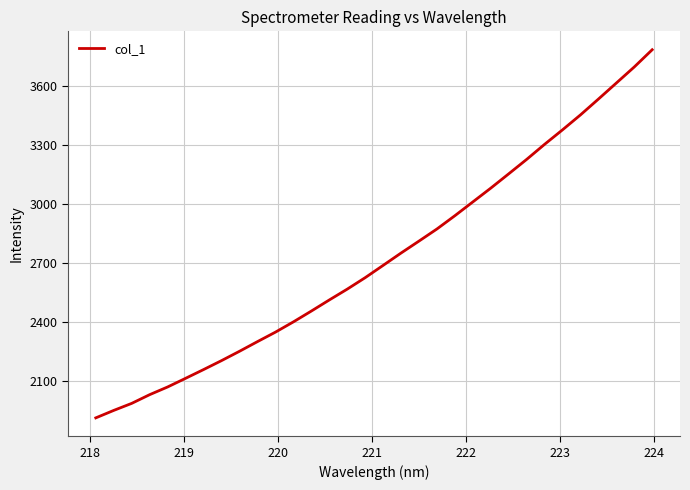

What is the greatest value displayed?

3783.7